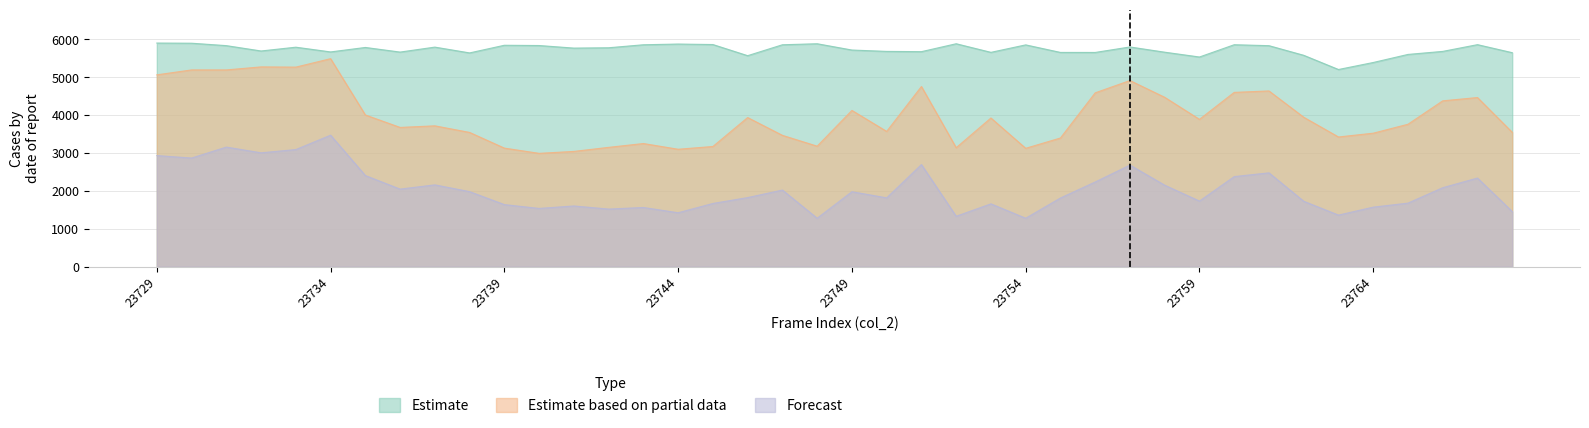

What is the smallest value displayed?

1275